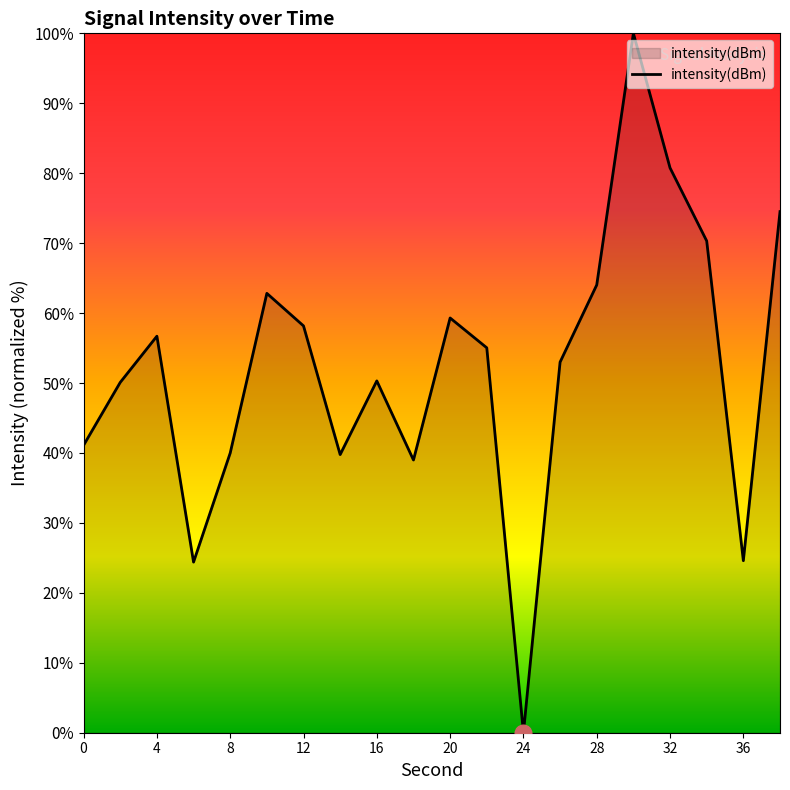

What is the difference between the maximum and minimum values?

100.0